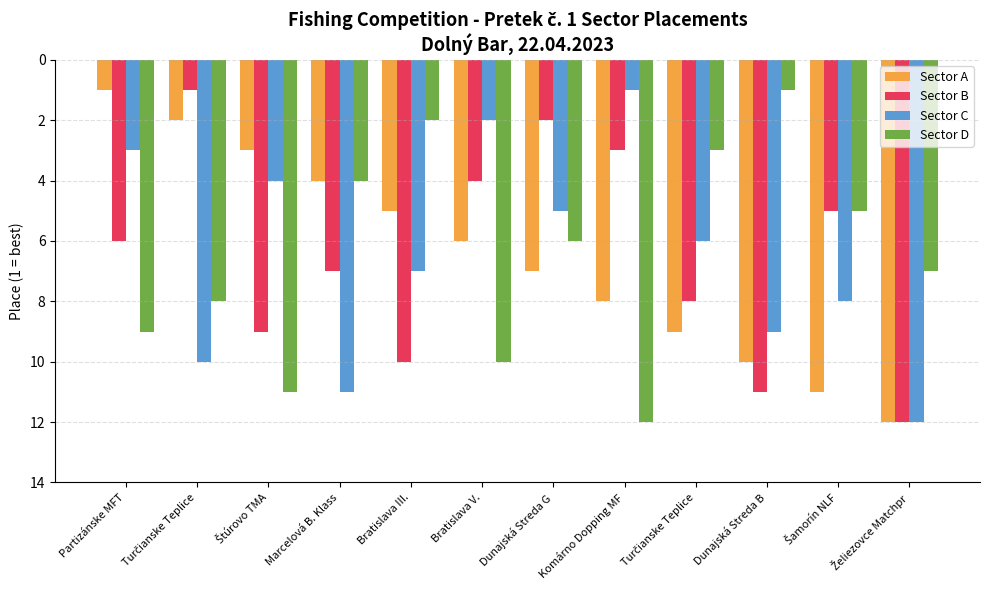

How many bars are there in each group?

4